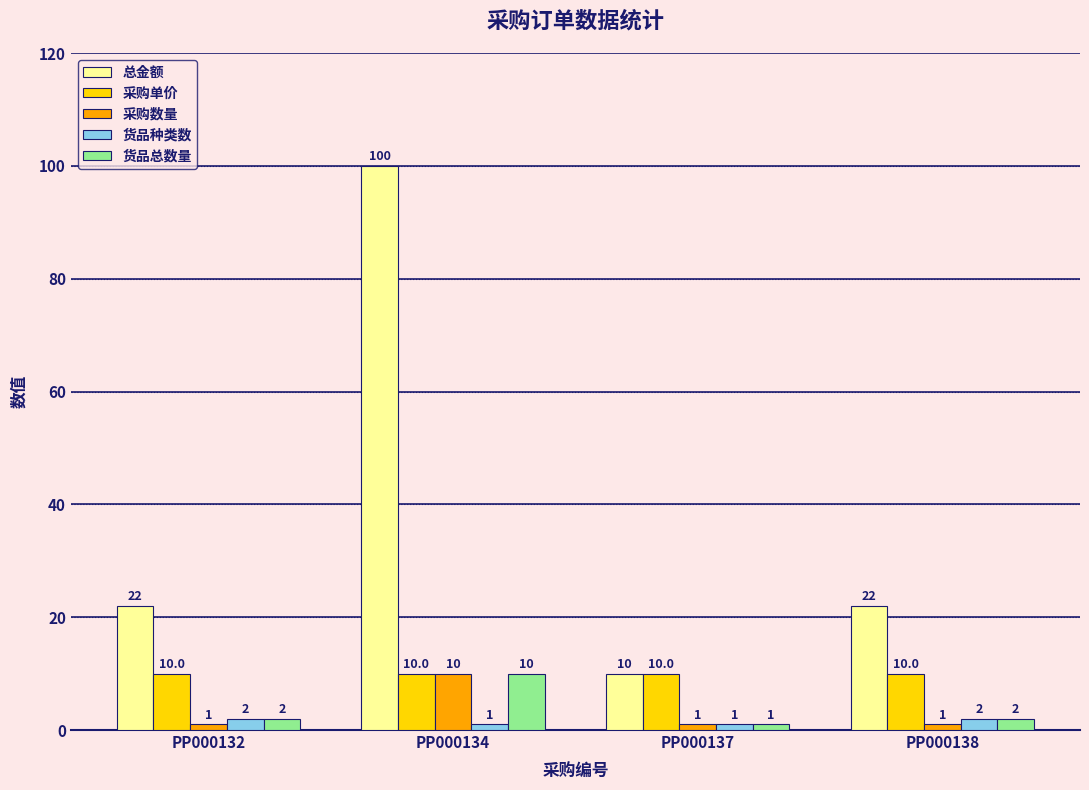

What is the highest value of the 采购数量 series?

10